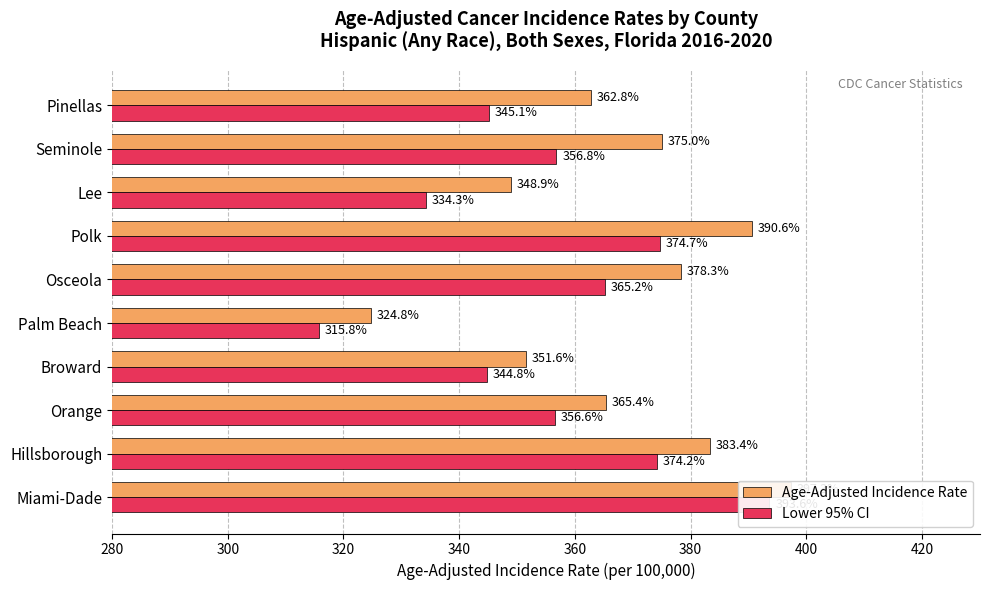

List the series in order of their peak value, lowest first.

Lower 95% CI, Age-Adjusted Incidence Rate